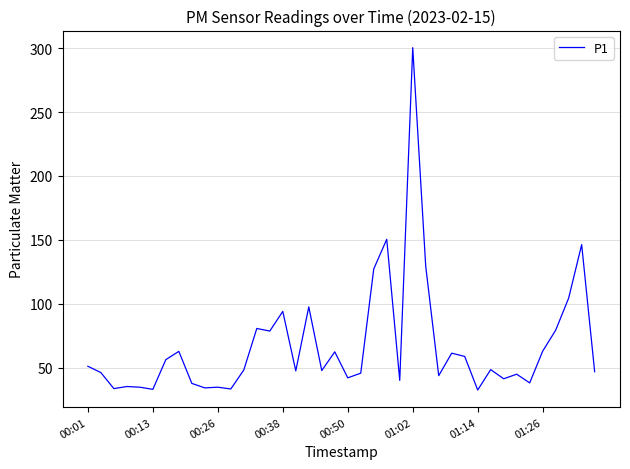

What is the maximum value shown in the chart?

300.4